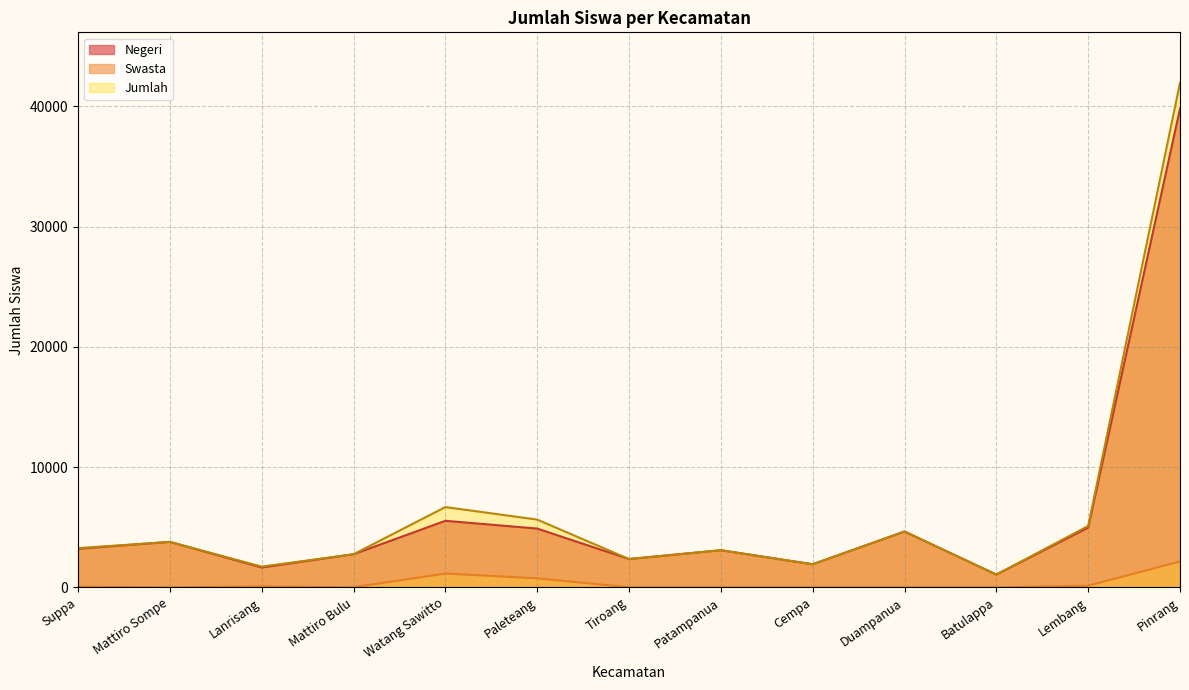

What is the label of the 7th point from the right?

Tiroang